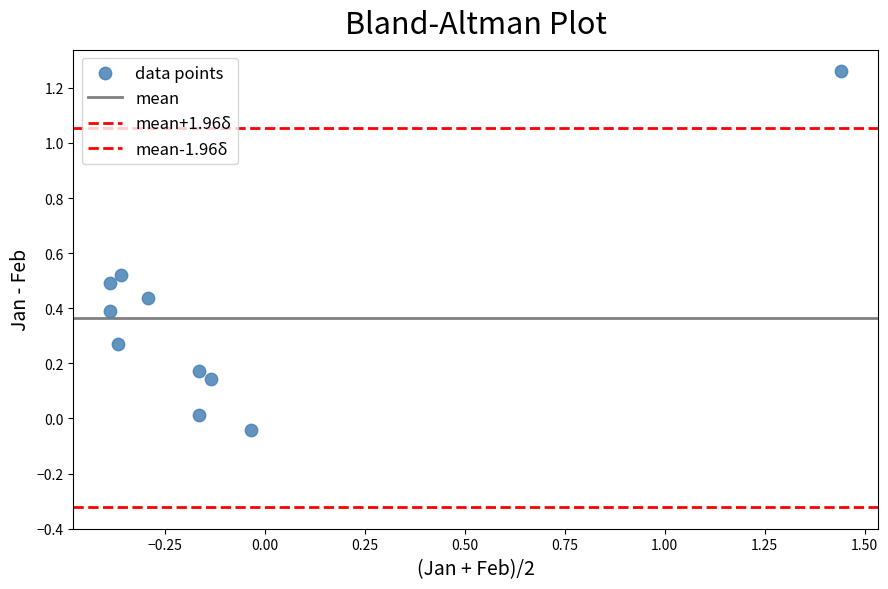

How many data points are displayed?

10